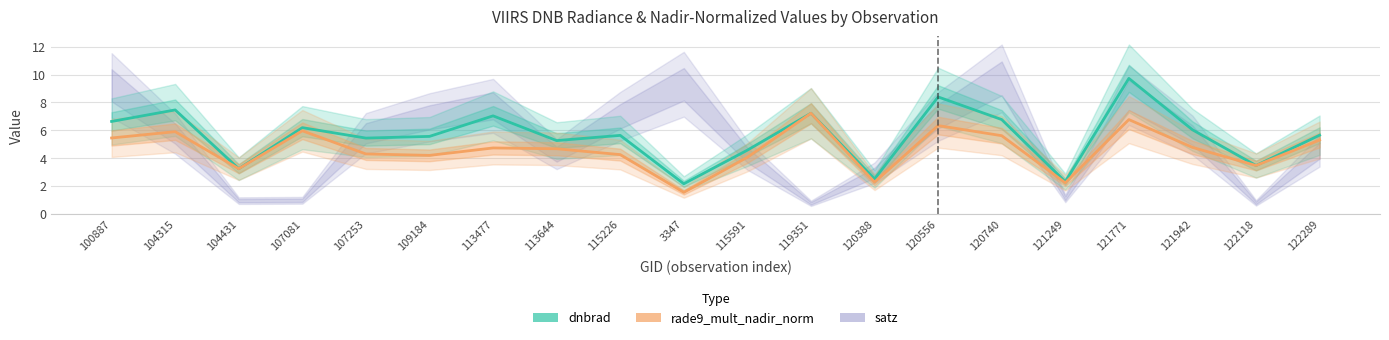

Where does the dnbrad series first go above 5?

100887